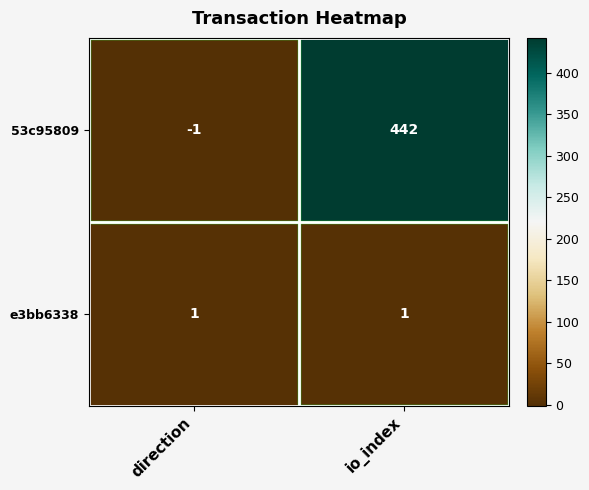

At how many categories does at least one series exceed 56?

1